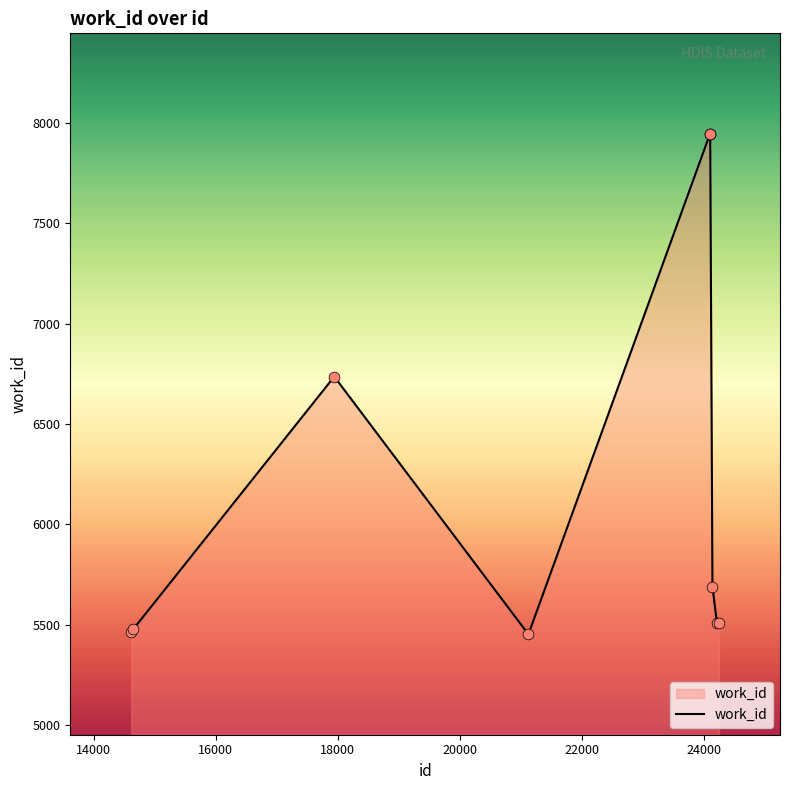

What is the difference between the maximum and minimum values?

2494